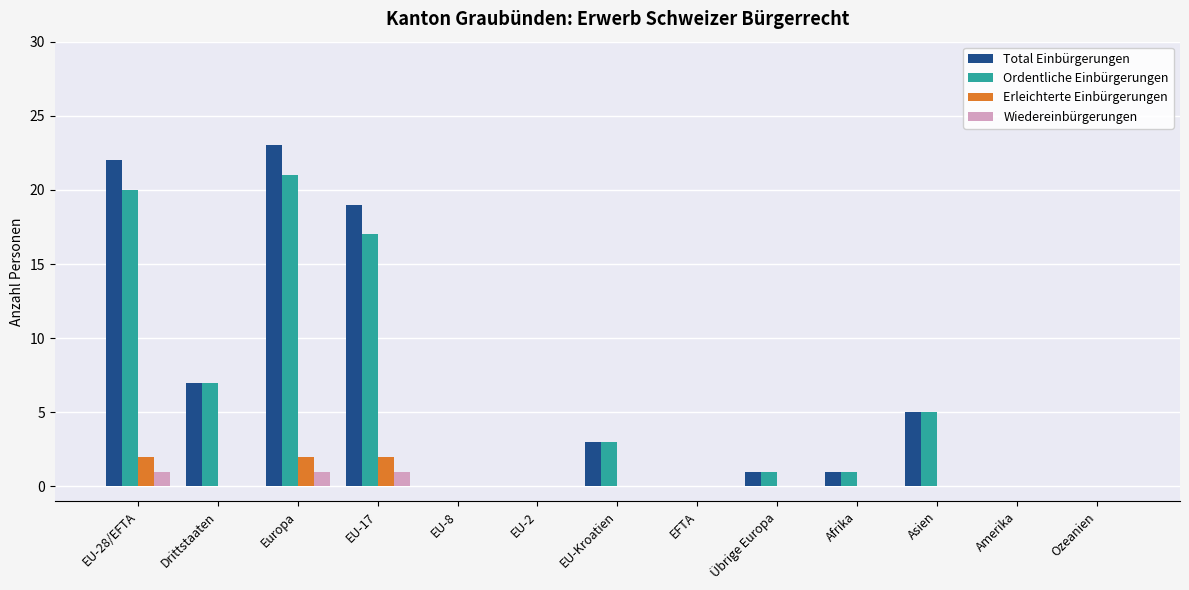

What is the highest value of the Wiedereinbürgerungen series?

1